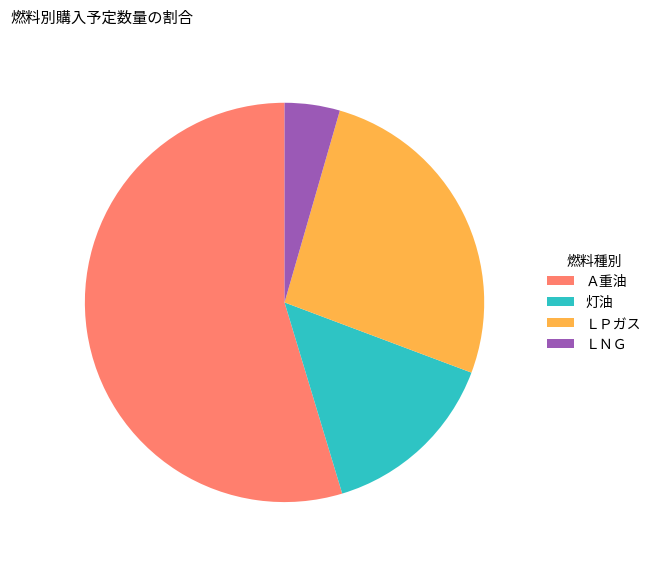

Count the number of slices in the pie.

4